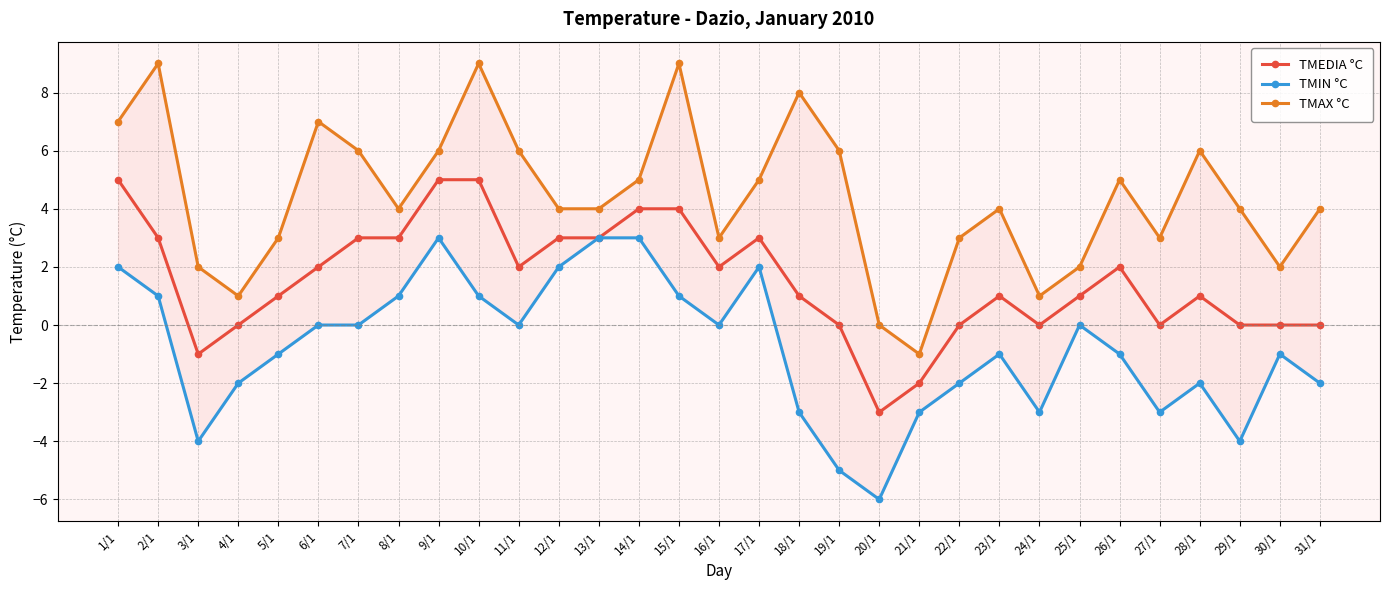

Rank the series at 22/1 from highest to lowest value.

TMAX °C, TMEDIA °C, TMIN °C